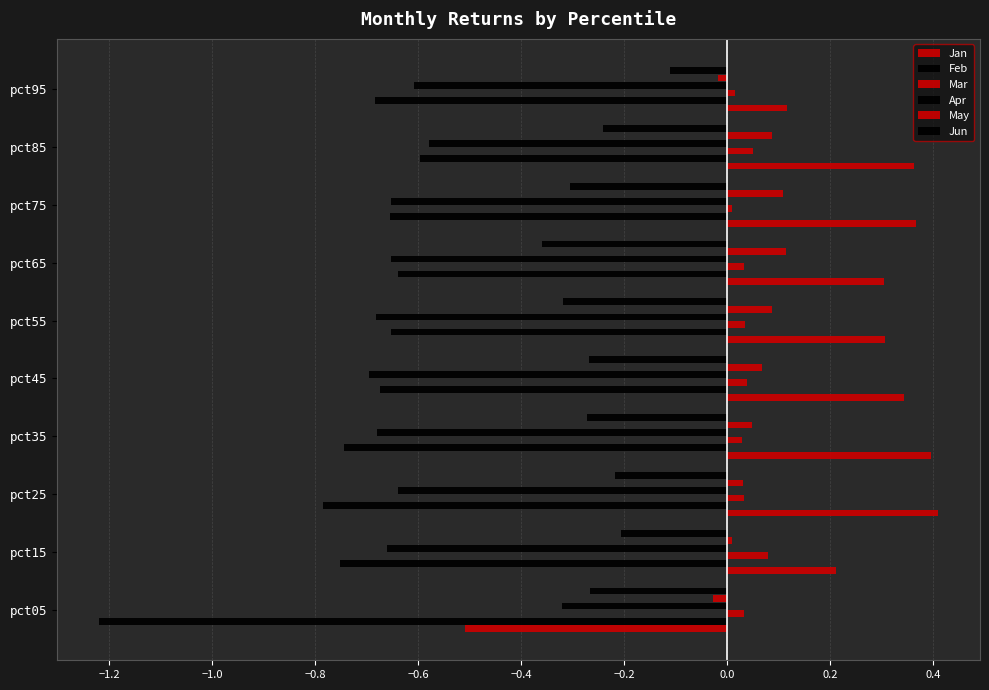

Count the number of categories in the chart.

10